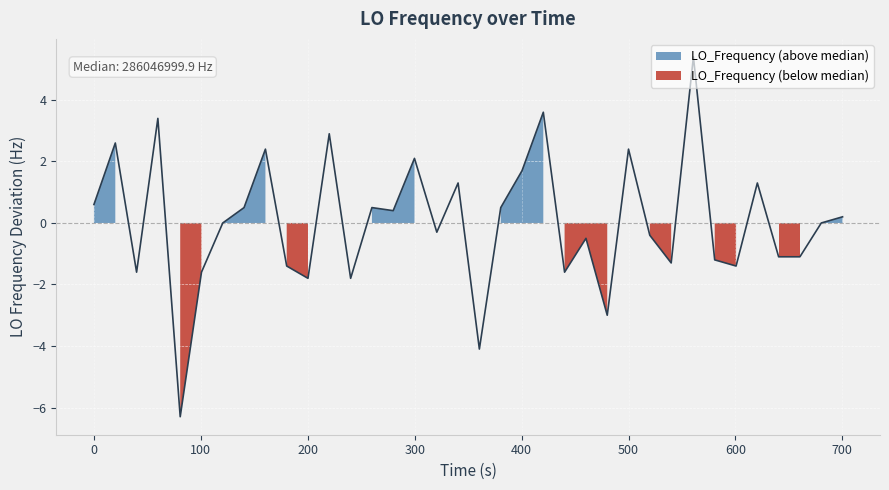

What is the maximum value shown in the chart?

5.4